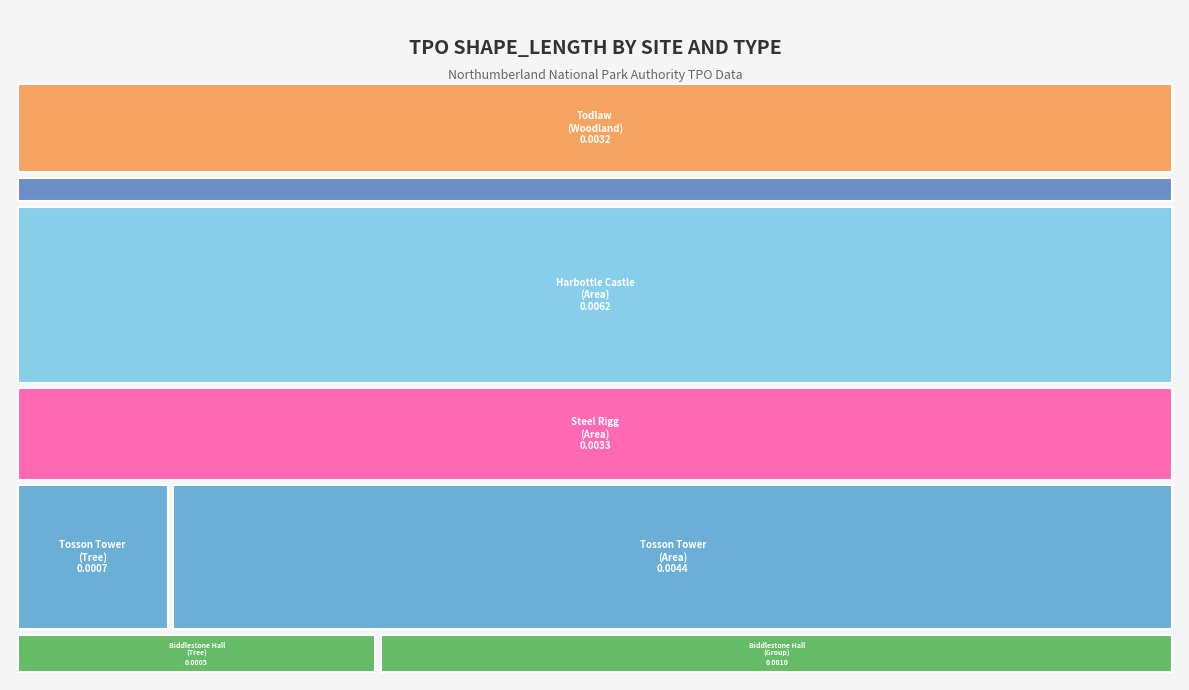

Which series changed the most between Group and Woodland?

Todlaw